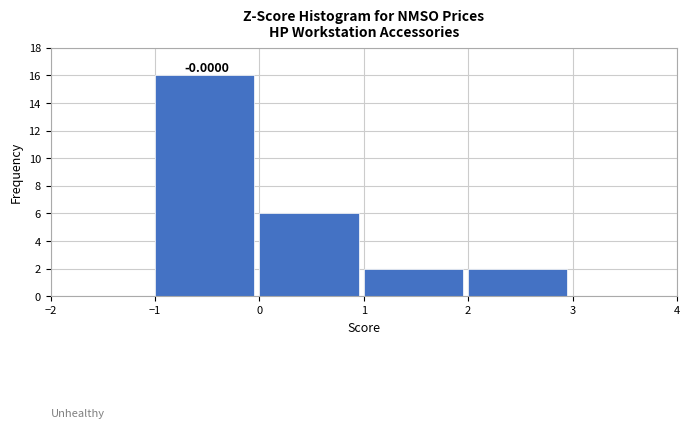

Over which range of the x-axis is the bar tallest?

-1 to 0